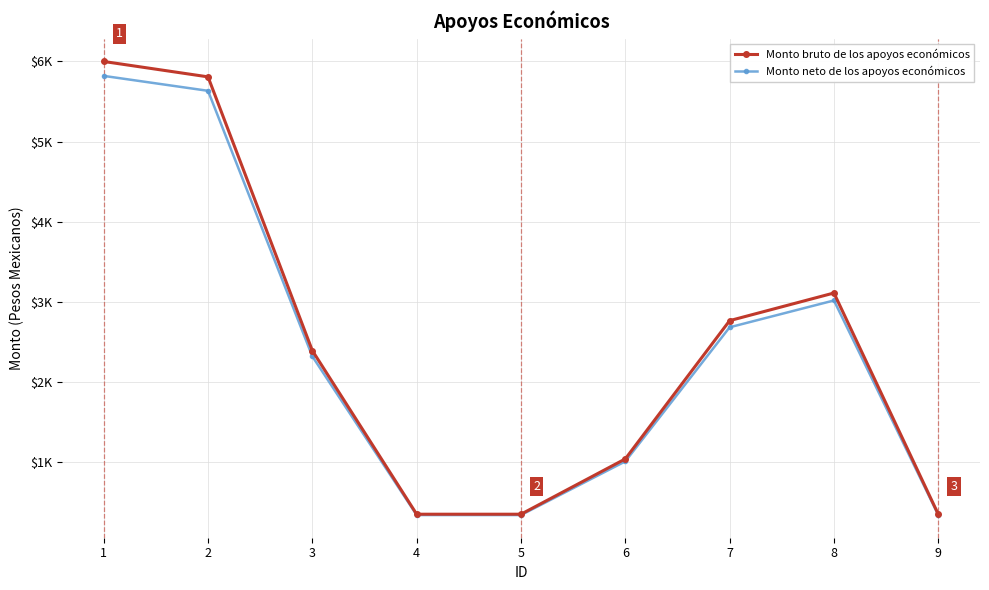

At which category does Monto bruto de los apoyos económicos reach its first local peak?

8